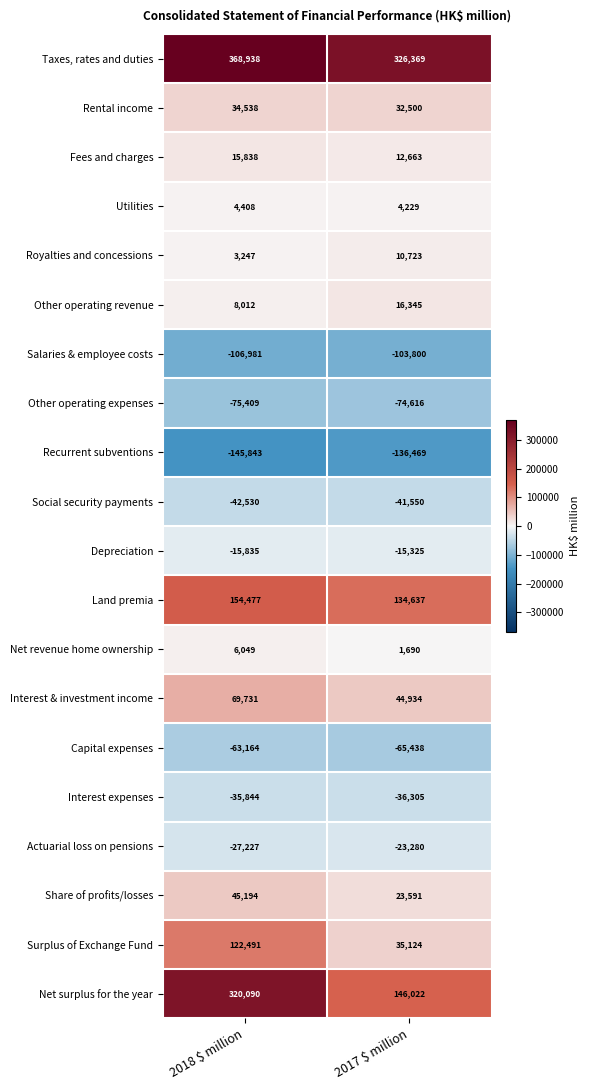

At which category is the sum across all series the highest?

2018 $ million